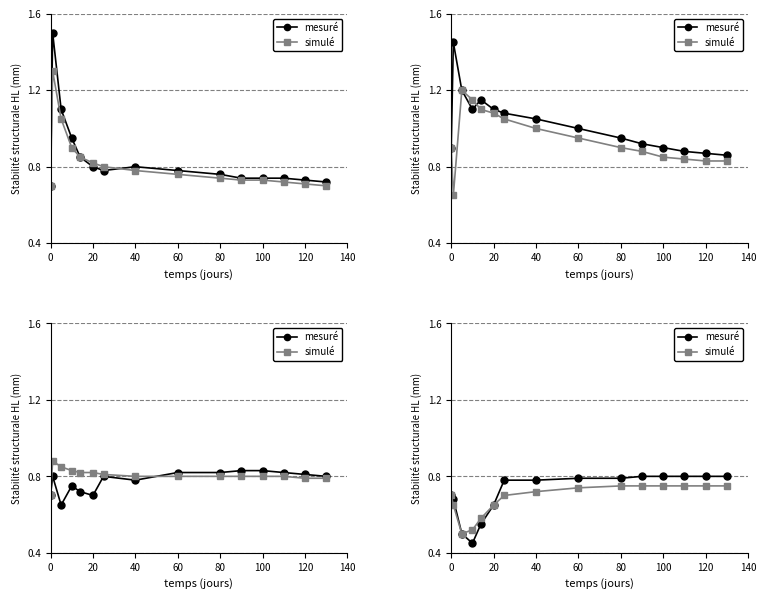

At how many categories does at least one series exceed 0?

15